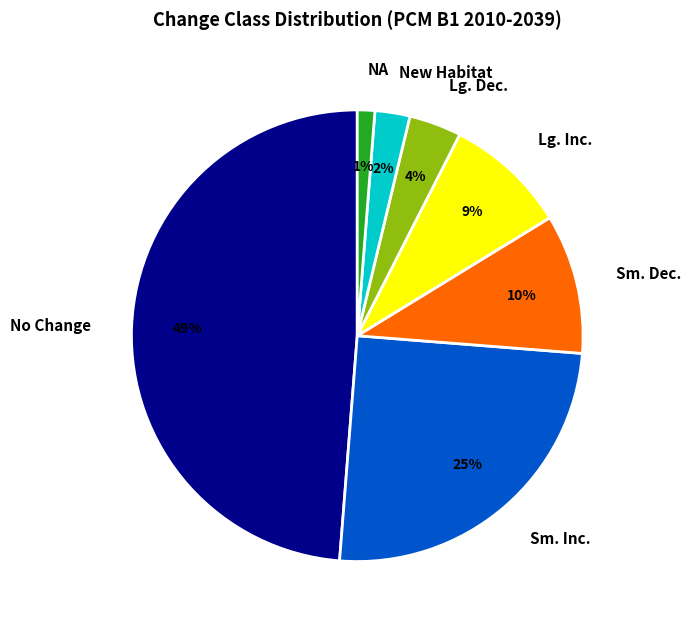

How many segments does this pie chart have?

7